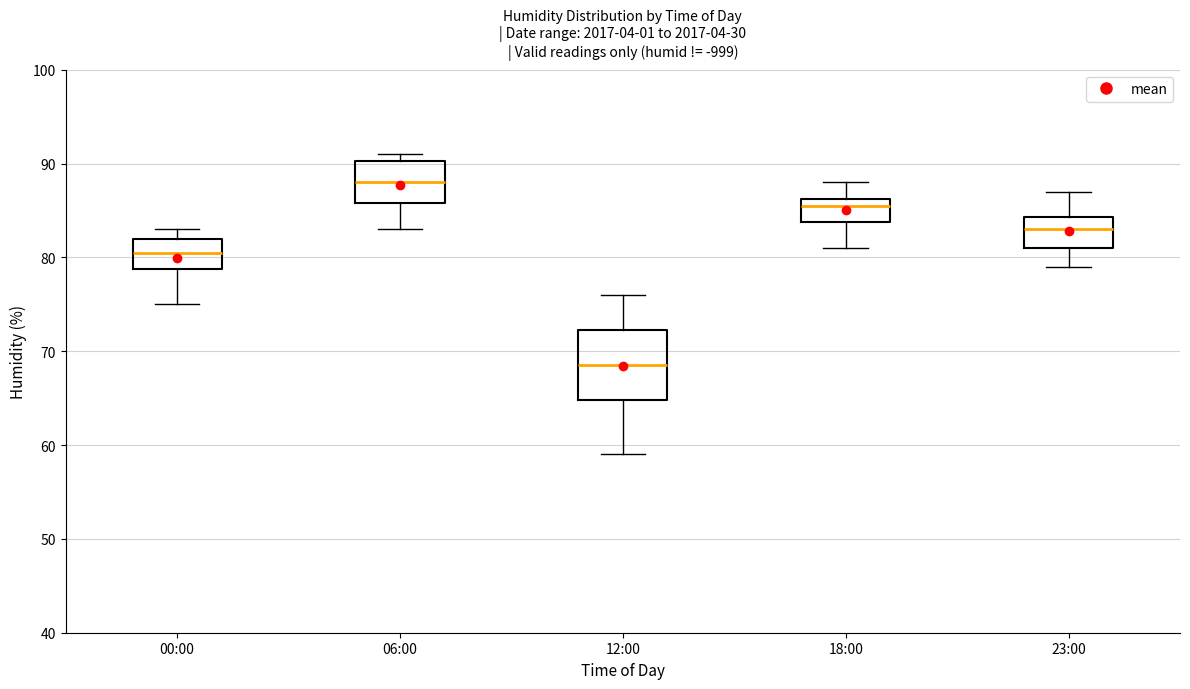

Which box is the tallest, from its lower edge to its upper edge?

12:00